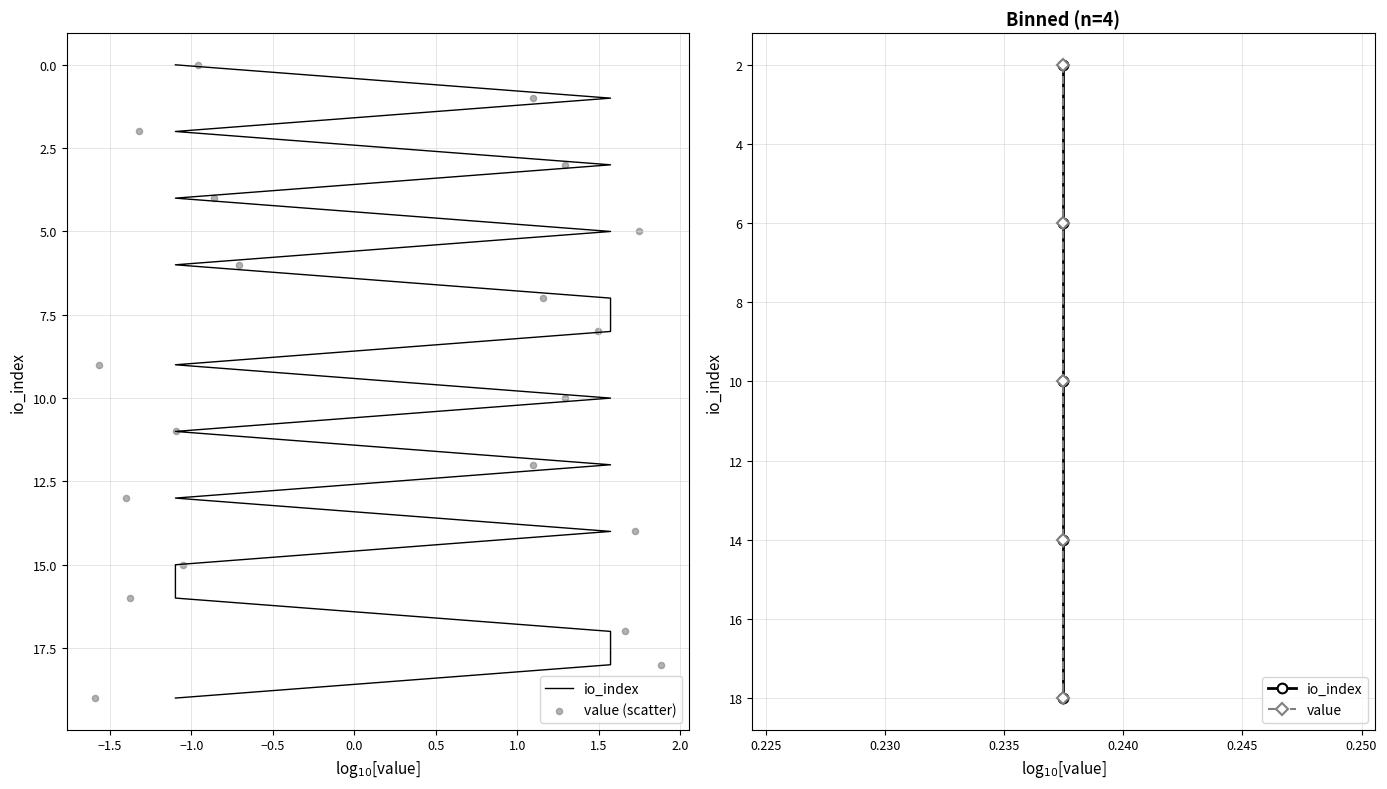

At which category is the sum across all series the highest?

1